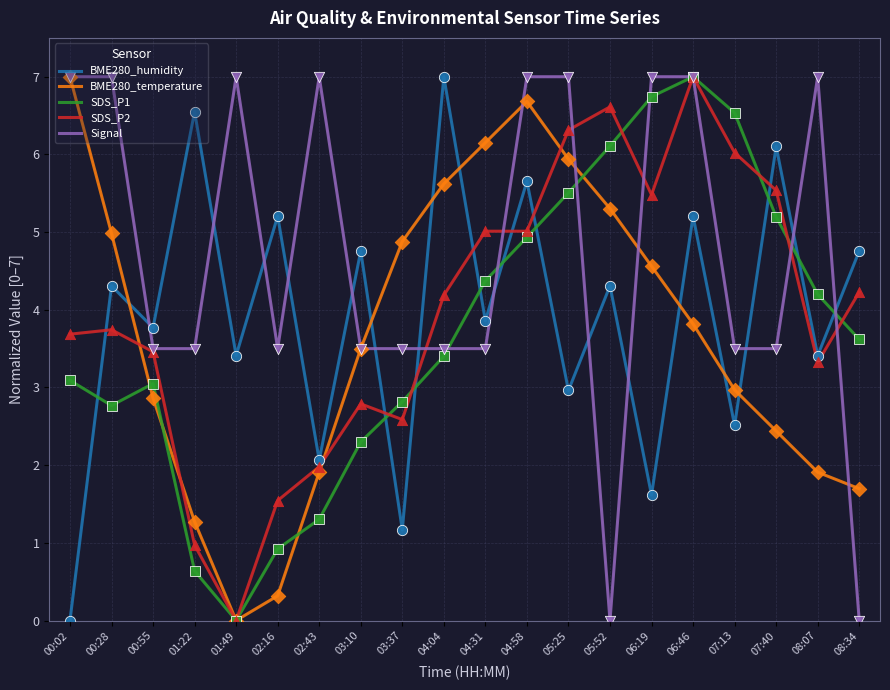

Is it true that Signal equals 3.0 at 08:07?

False